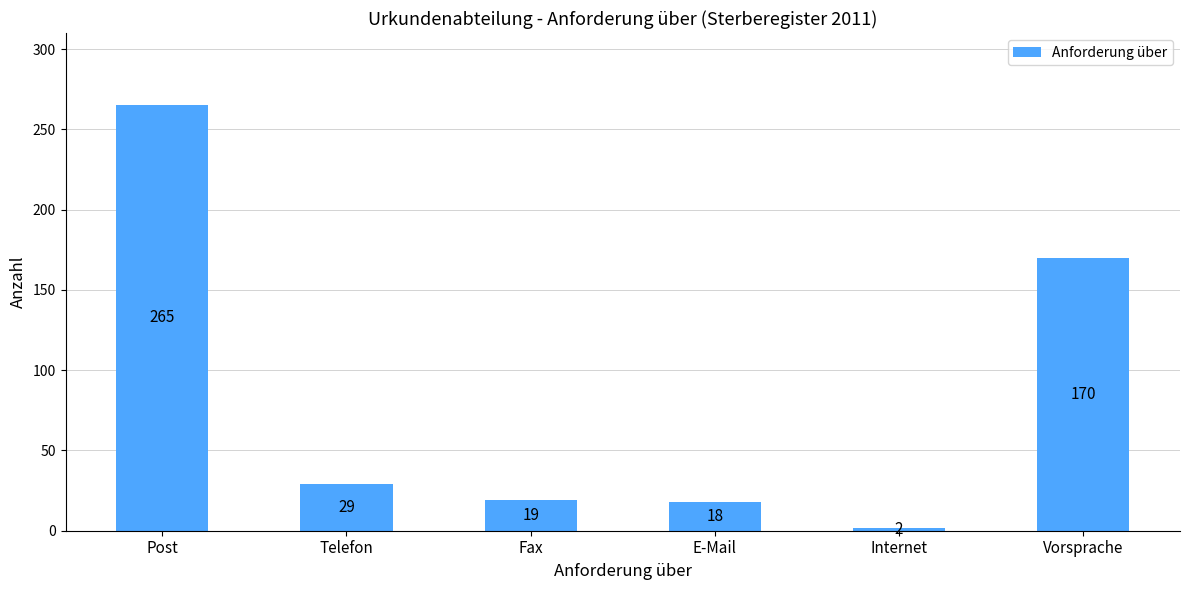

What is the average value?

84